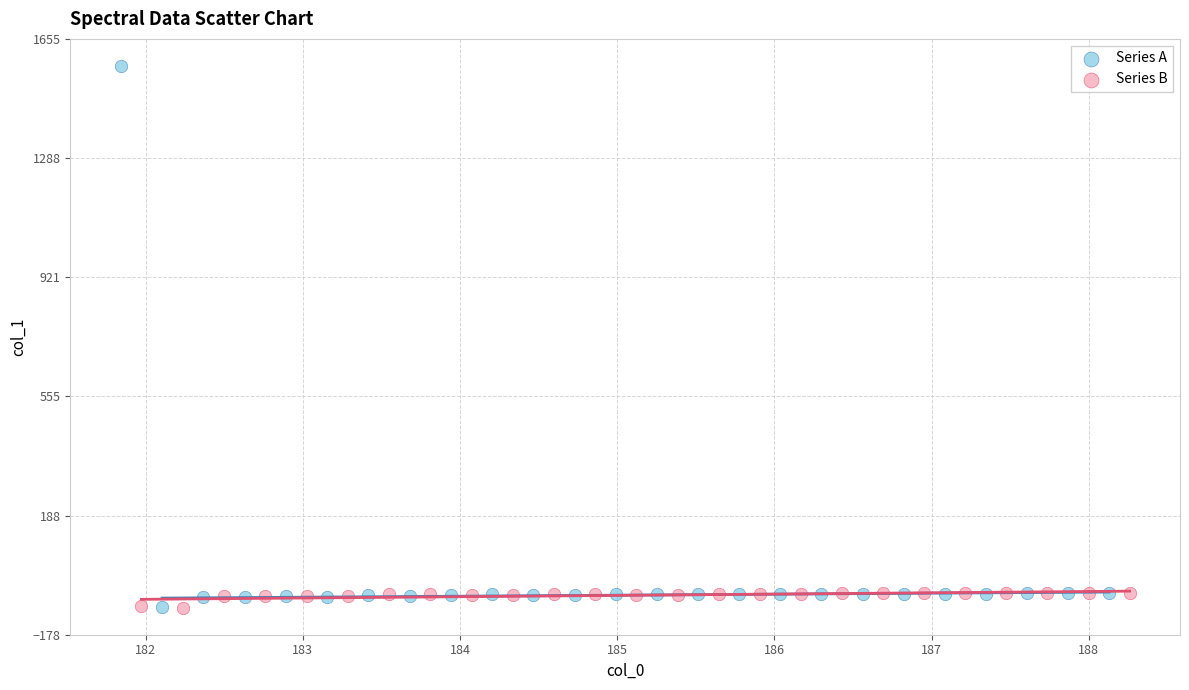

Which series has the largest Y range (max minus min)?

Series A